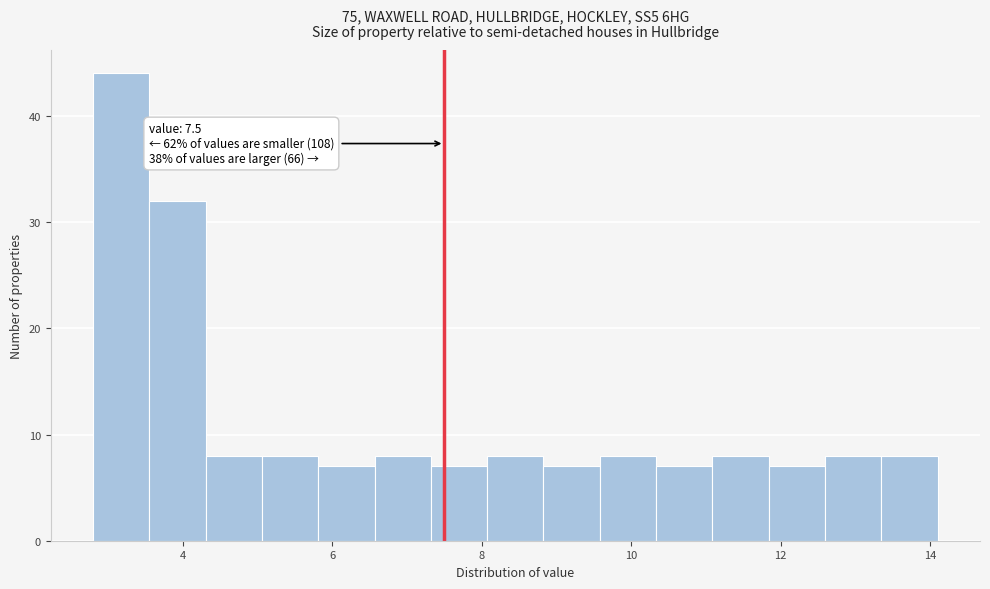

Read against the x-axis, roughly where is the centre of the tallest bar?

3.2